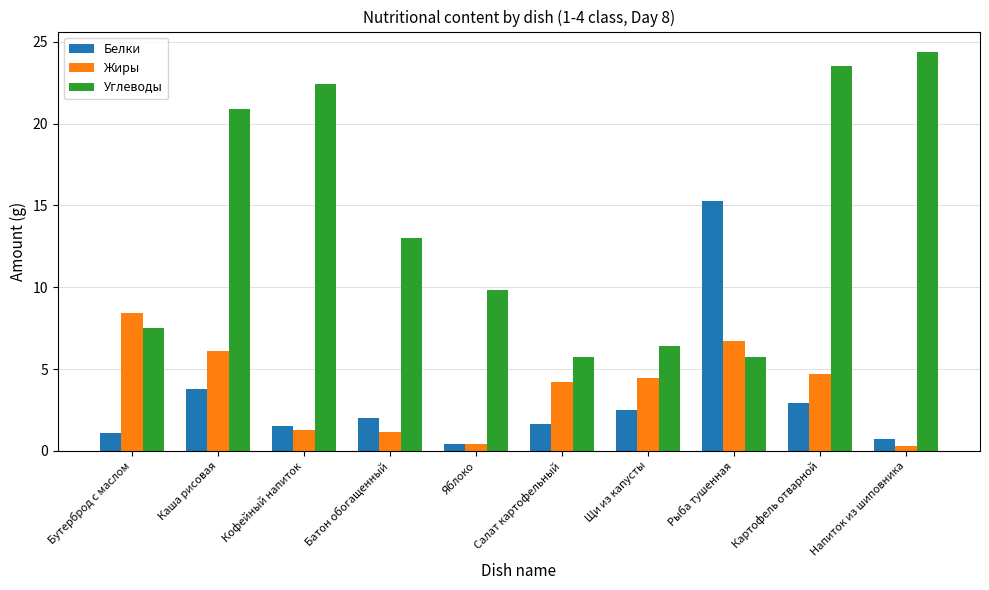

How many bars are there in total?

30